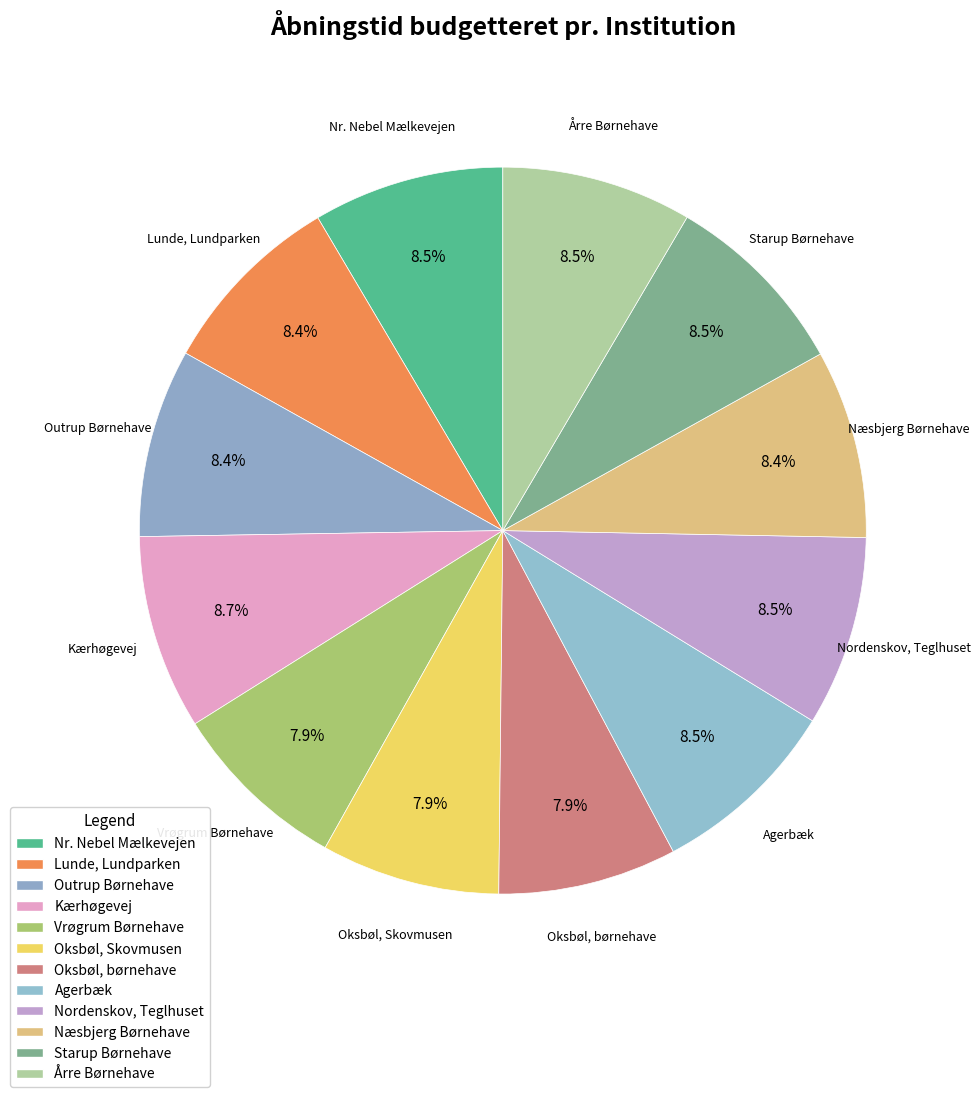

Count the number of slices in the pie.

12